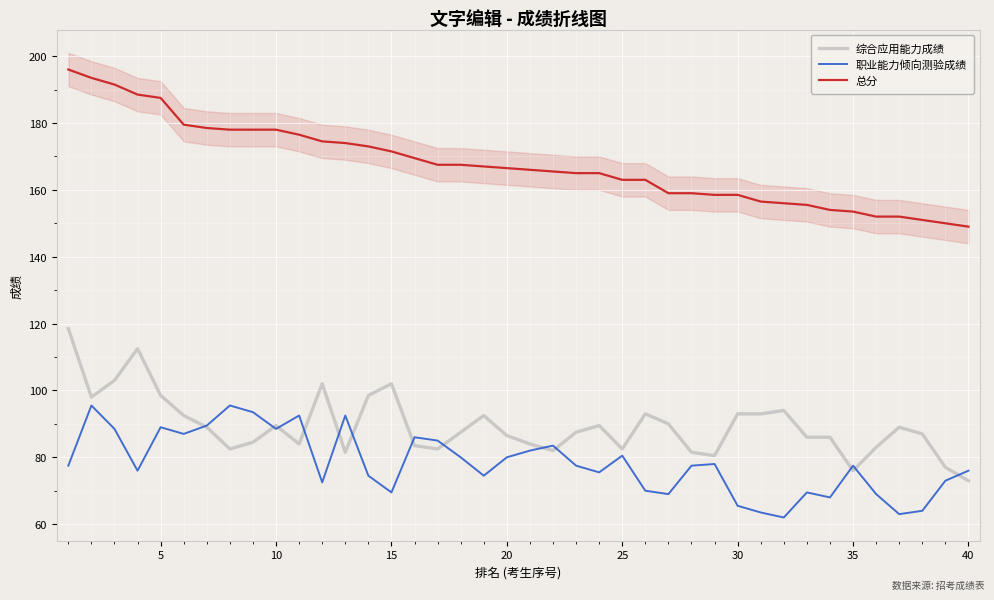

Read the 综合应用能力成绩 value at 20.

86.5